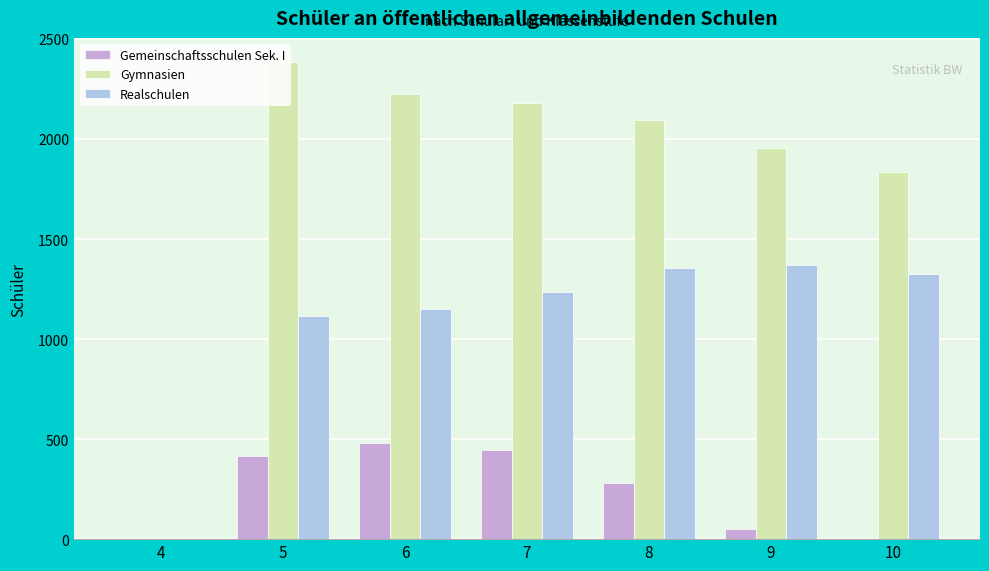

Reading left to right, list all the values displayed in this chart.

Gemeinschaftsschulen Sek. I: 4=0	5=415	6=480	7=445	8=279	9=49	10=0
Gymnasien: 4=0	5=2386	6=2224	7=2180	8=2093	9=1954	10=1835
Realschulen: 4=0	5=1115	6=1150	7=1236	8=1356	9=1371	10=1324